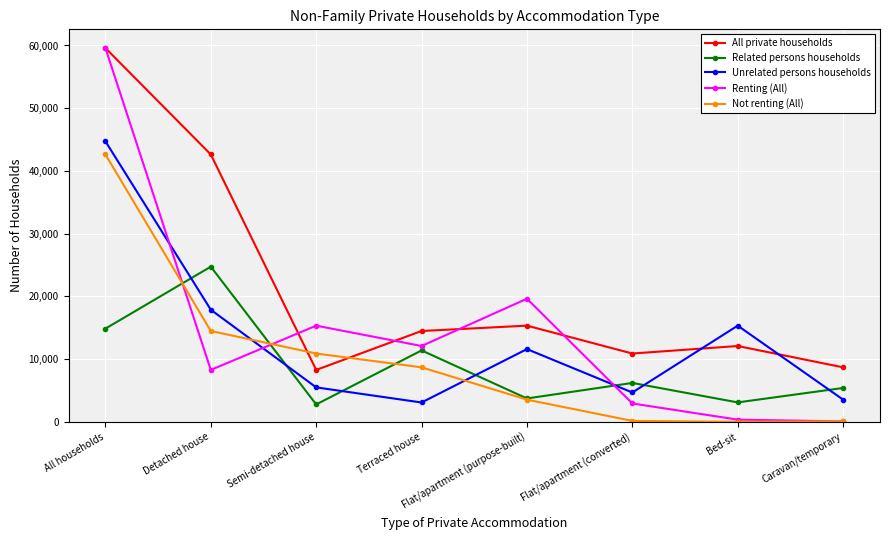

Where do Unrelated persons households and All private households first cross each other?

Flat/apartment (converted) and Bed-sit